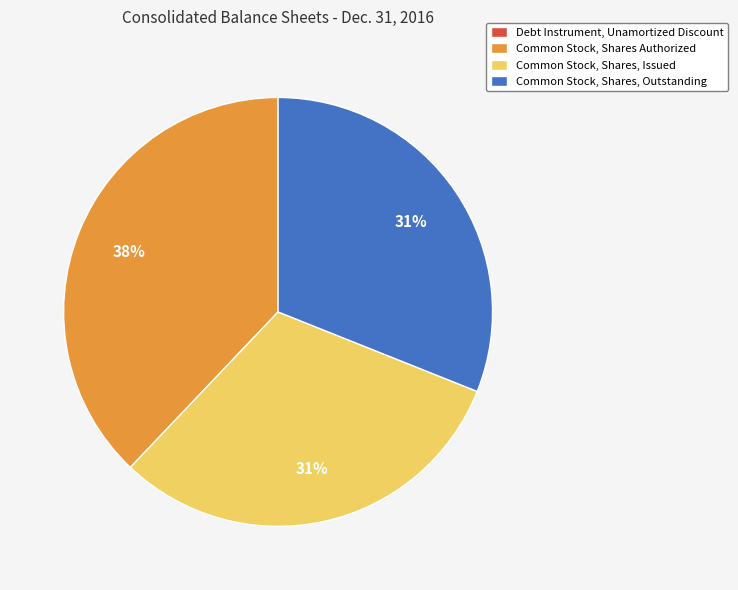

Which category has the biggest portion of the pie?

Common Stock, Shares Authorized